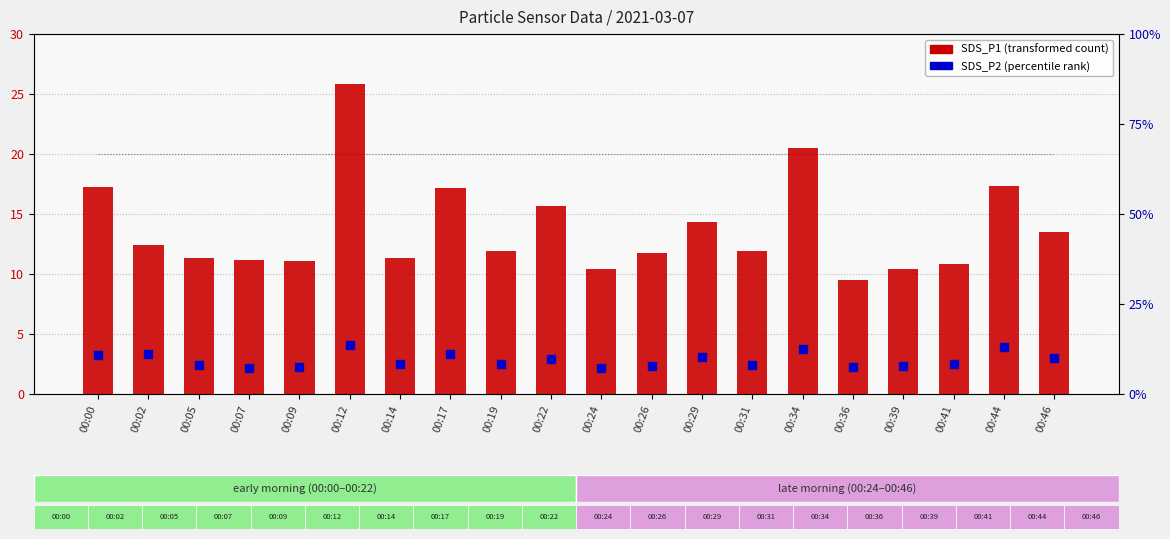

What are all the series names shown in the legend?

SDS_P1 (transformed count), SDS_P2 (percentile rank)